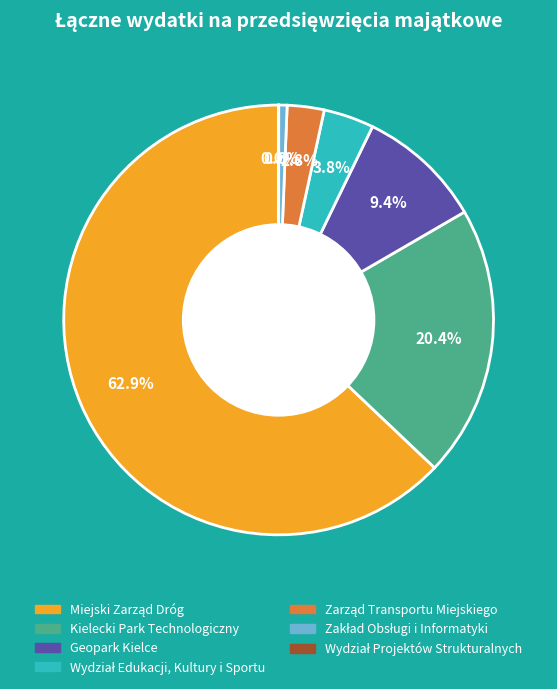

Is there a majority slice in this chart?

Yes